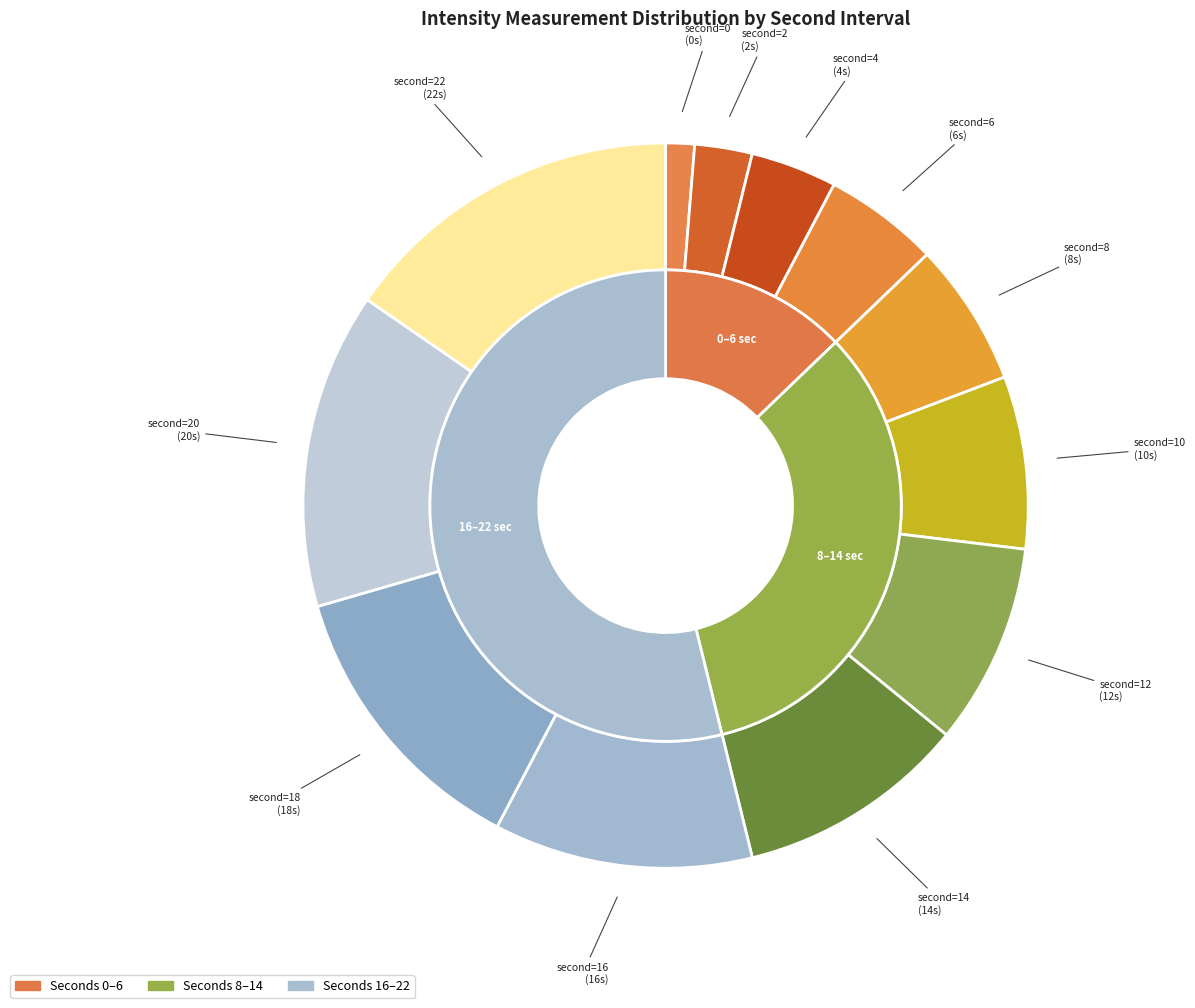

Which category has the smallest portion of the pie?

second=0